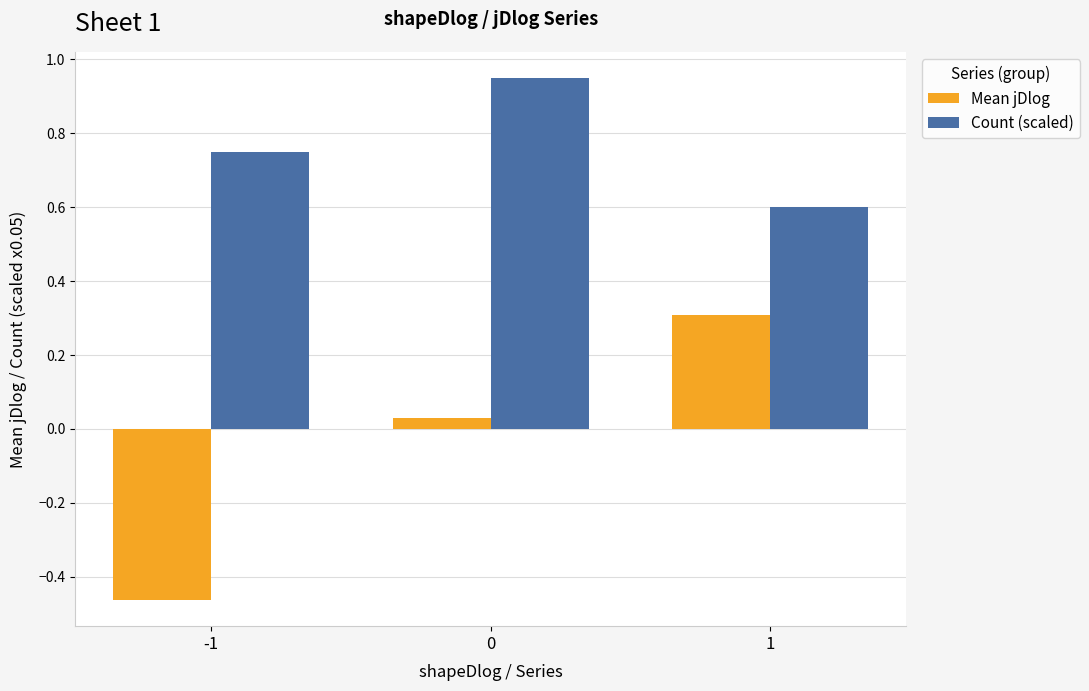

At which label is Count (scaled) closest to 0?

1